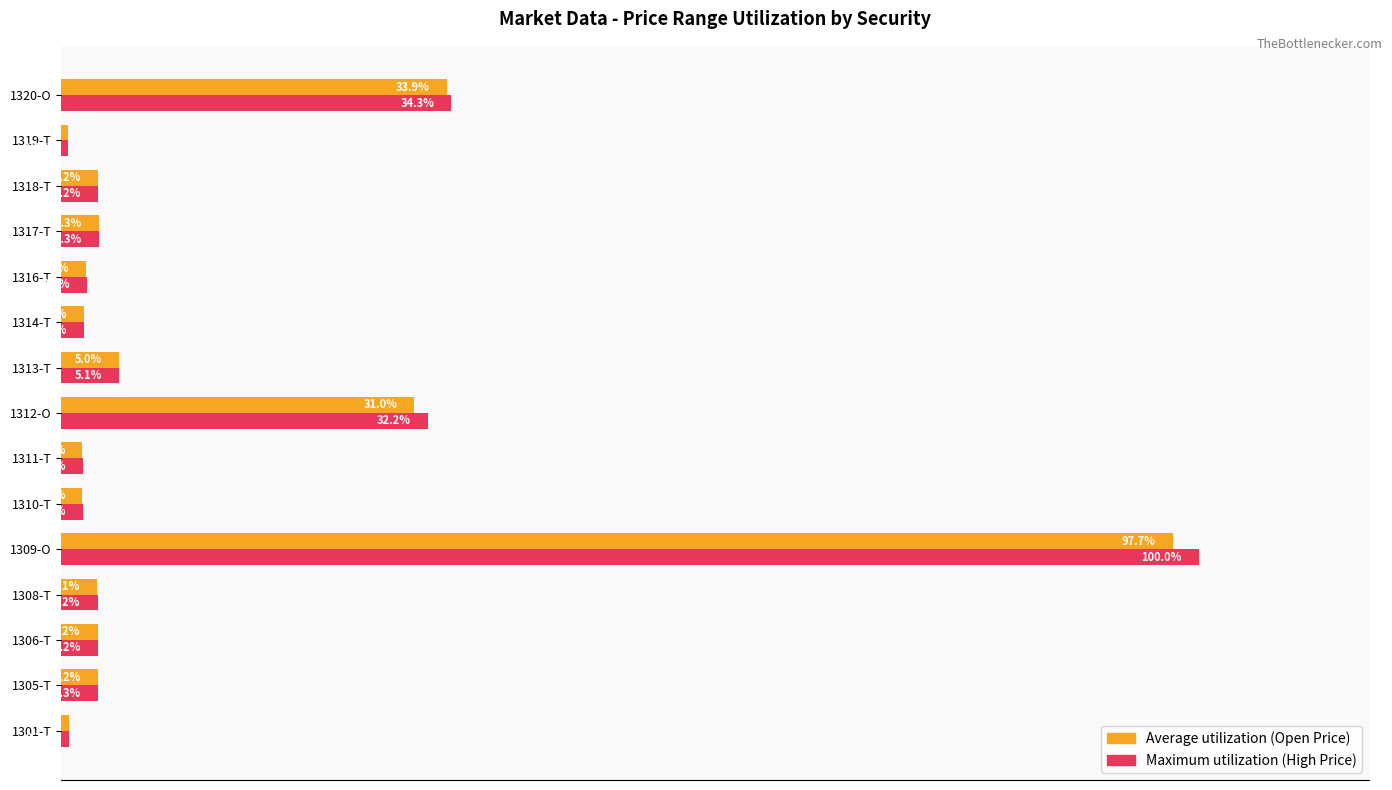

Which label corresponds to the smallest value in the chart?

1319-T